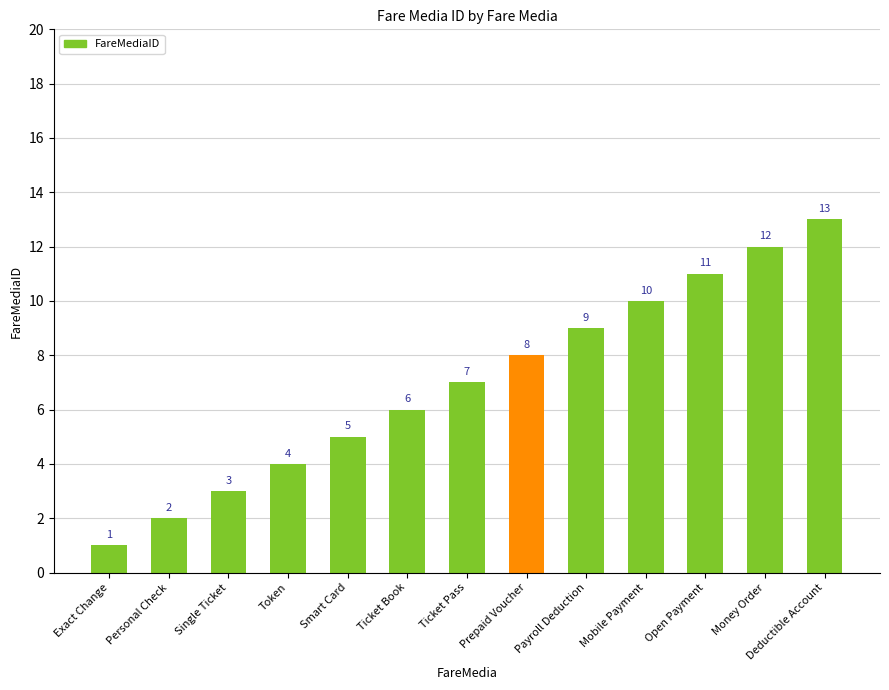

How many series are shown in this chart?

1